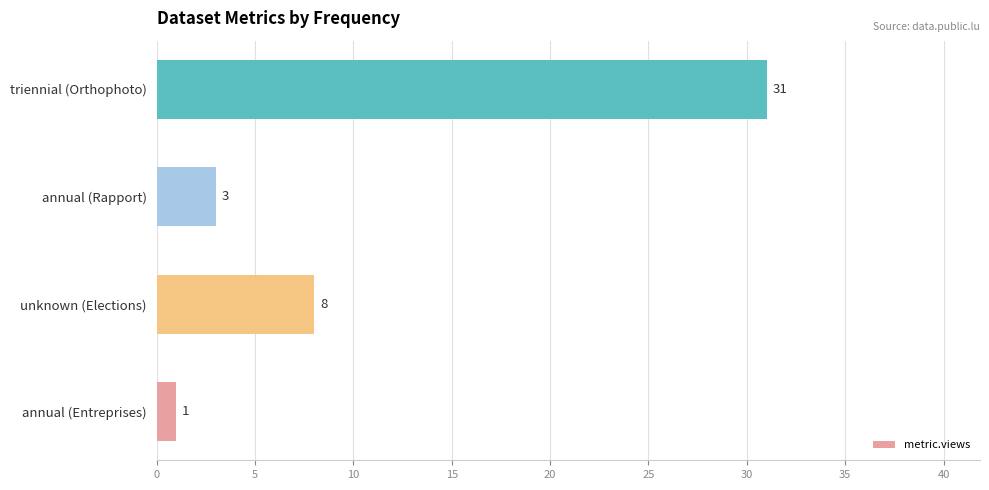

How many values are below 8?

2